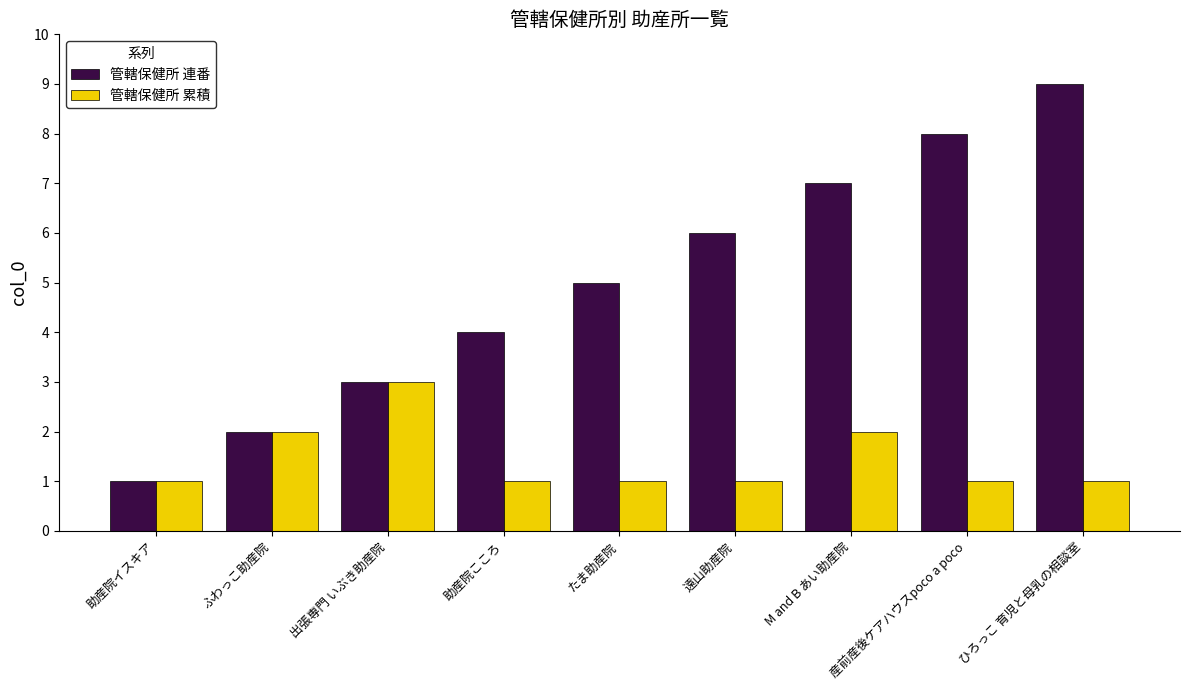

Reading left to right, transcribe all the data shown in this chart.

管轄保健所 連番: 1	2	3	4	5	6	7	8	9
管轄保健所 累積: 1	2	3	1	1	1	2	1	1